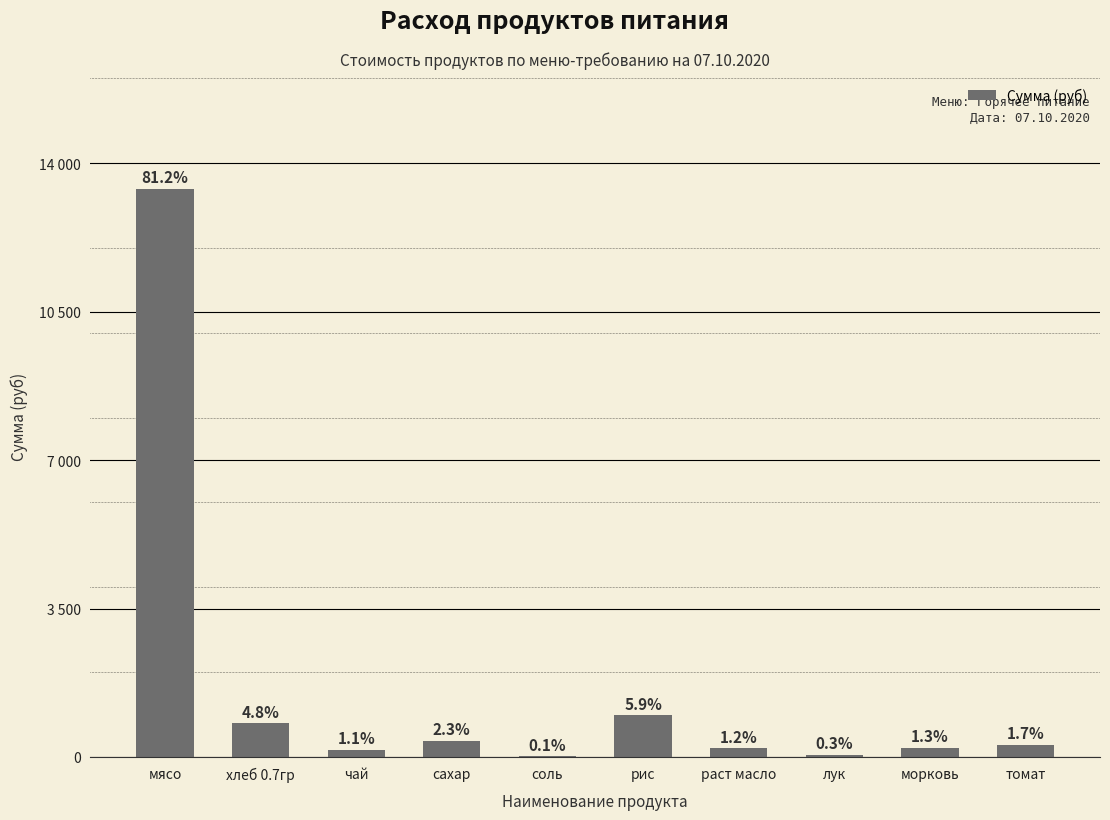

Are the bars horizontal?

No